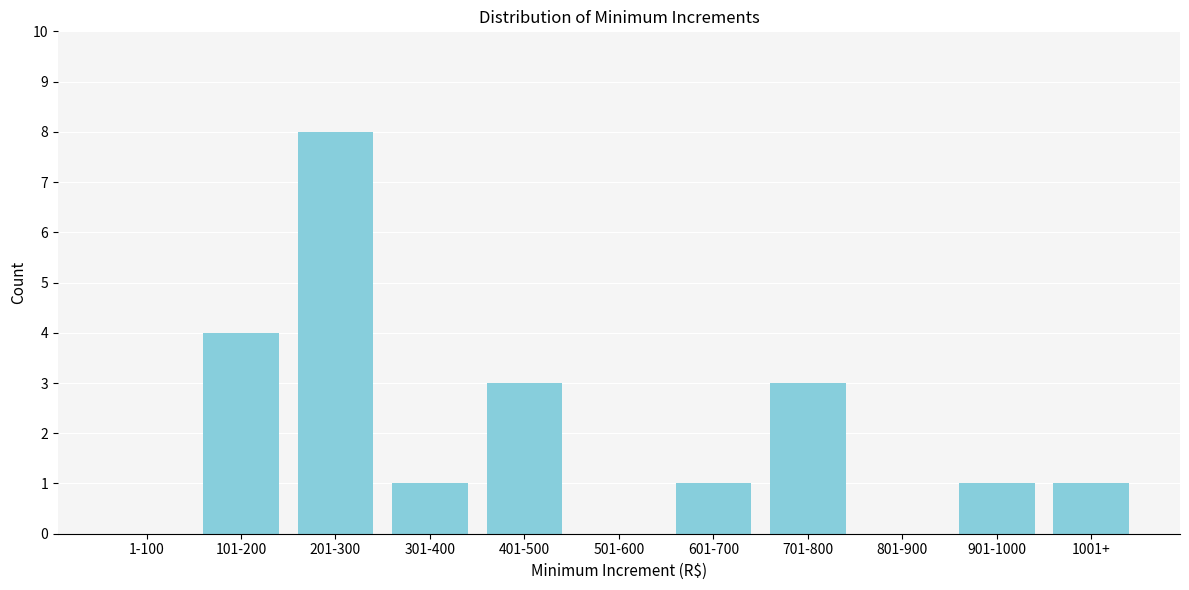

Reading left to right, extract all data points from this chart.

1-100=0	101-200=4	201-300=8	301-400=1	401-500=3	501-600=0	601-700=1	701-800=3	801-900=0	901-1000=1	1001+=1